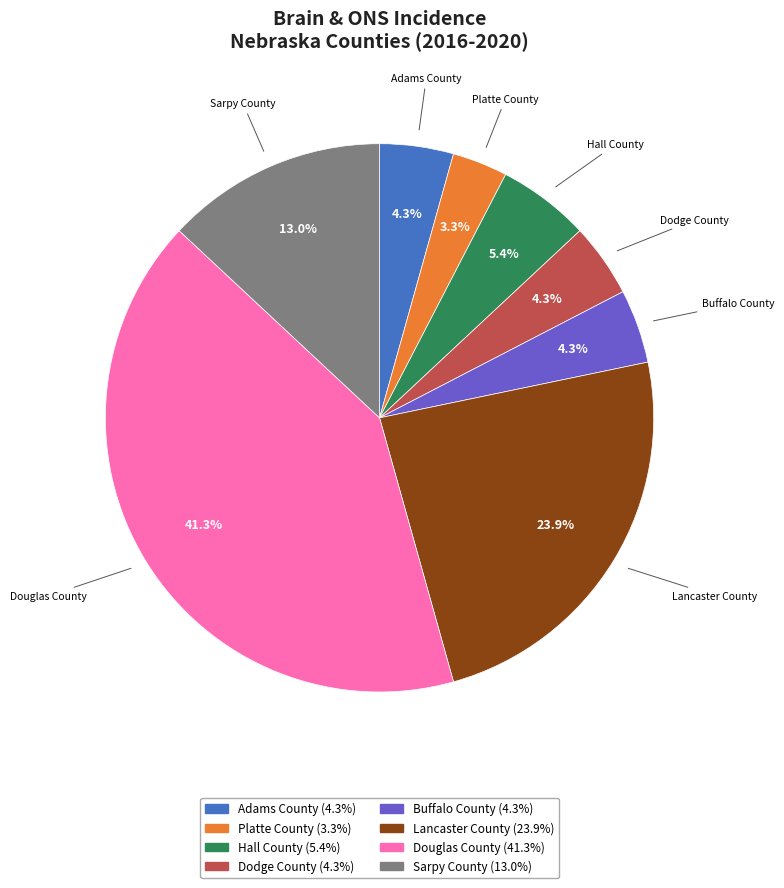

What is the smallest slice in the pie chart?

Platte County